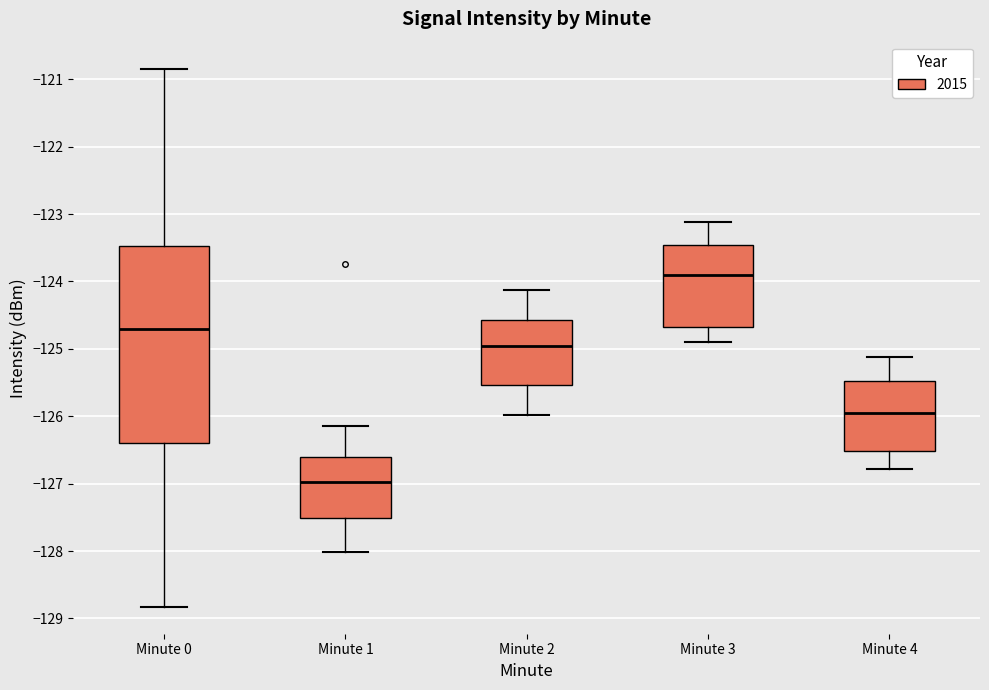

Reading left to right, read every box against the y-axis: the position of its median line, the range the box covers, and the ends of its whiskers. The values are not printed on the chart, so give them approximately, as read against the axis.

Minute 0: median -124.7, box -126.4 to -123.5, whiskers -128.8 to -120.8
Minute 1: median -127.0, box -127.5 to -126.6, whiskers -128.0 to -126.1
Minute 2: median -125.0, box -125.5 to -124.6, whiskers -126.0 to -124.1
Minute 3: median -123.9, box -124.7 to -123.5, whiskers -124.9 to -123.1
Minute 4: median -126.0, box -126.5 to -125.5, whiskers -126.8 to -125.1